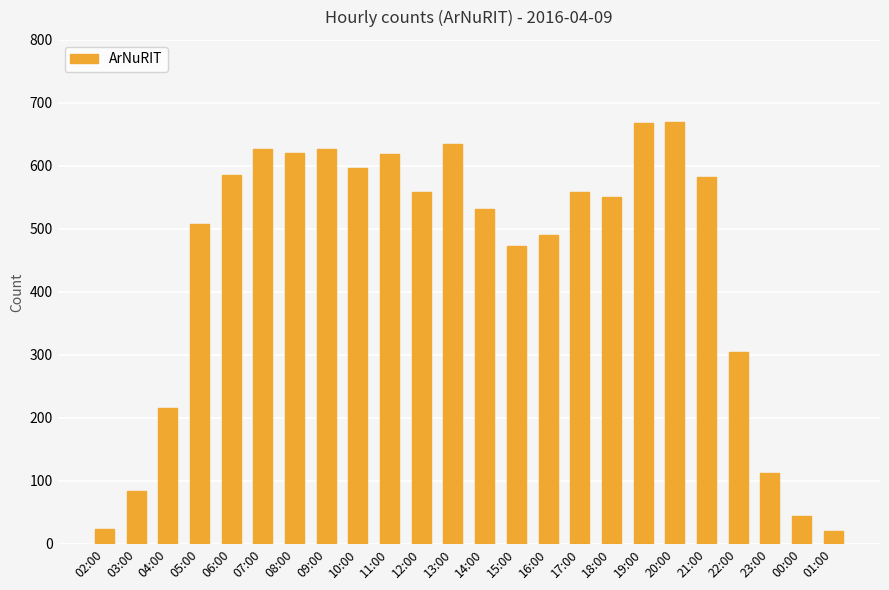

What is the minimum value shown in the chart?

21